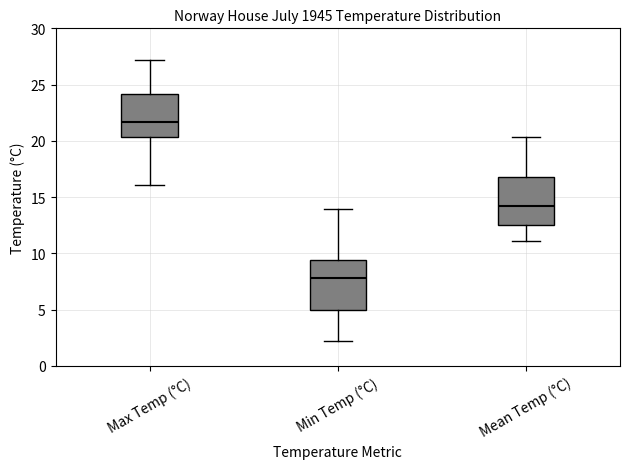

Reading left to right, read every box against the y-axis: the position of its median line, the range the box covers, and the ends of its whiskers. The values are not printed on the chart, so give them approximately, as read against the axis.

Max Temp (°C): median 21.5, box 20.5 to 24.0, whiskers 16.0 to 27.0
Min Temp (°C): median 8.0, box 5.0 to 9.5, whiskers 2.0 to 14.0
Mean Temp (°C): median 14.0, box 12.5 to 17.0, whiskers 11.0 to 20.5